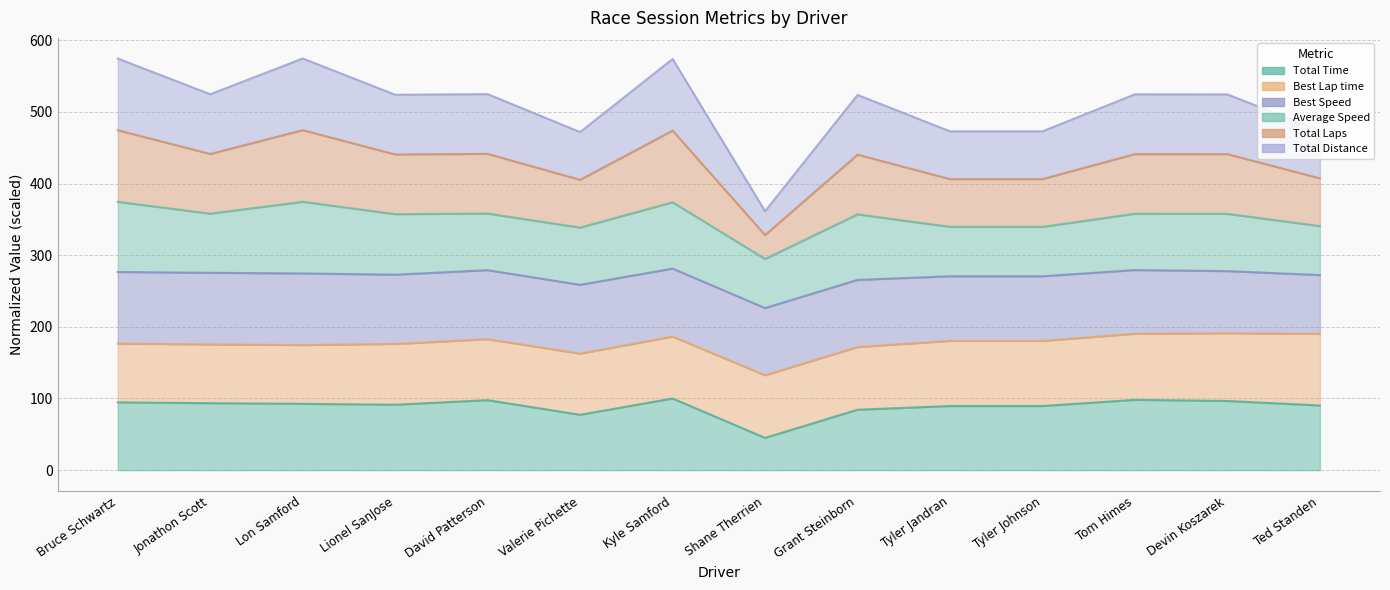

True or false: Total Time and Total Laps intersect in this chart.

False